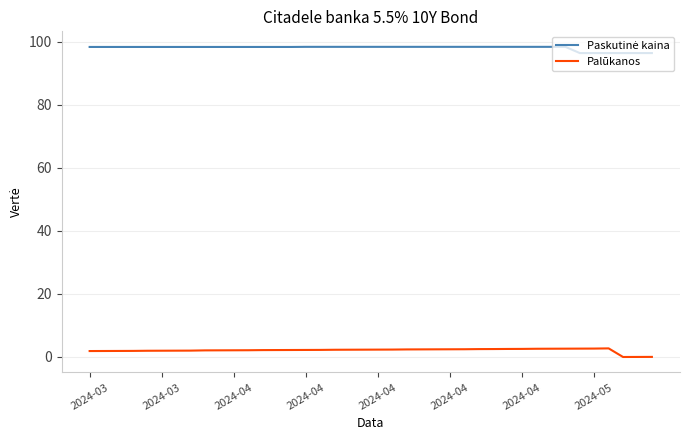

What is the difference between the maximum and minimum values in the Palūkanos series?

2.7